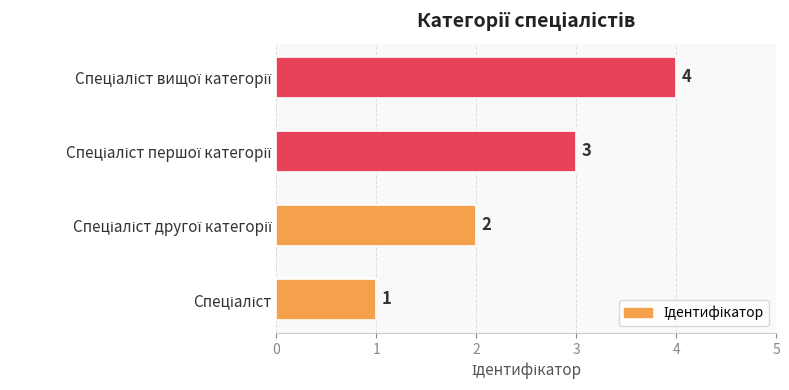

How many values are between 2 and 4?

3